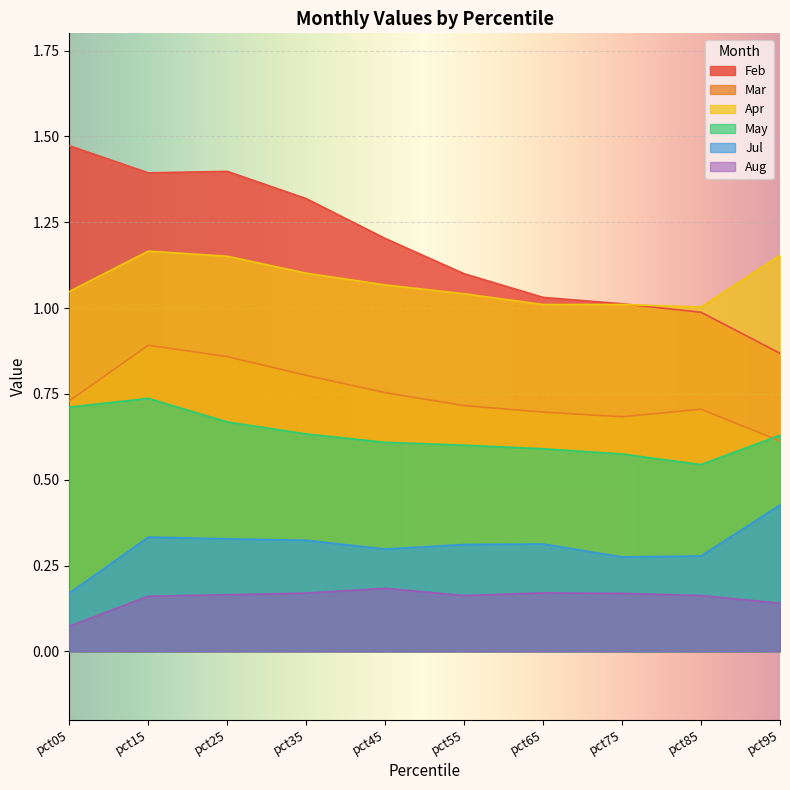

Count the Aug values in the range 0 to 1.

10